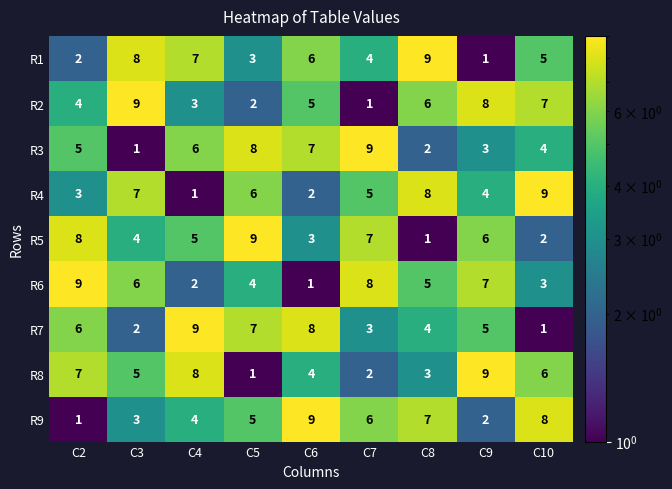

Which series changed the most between C6 and C8?

R4